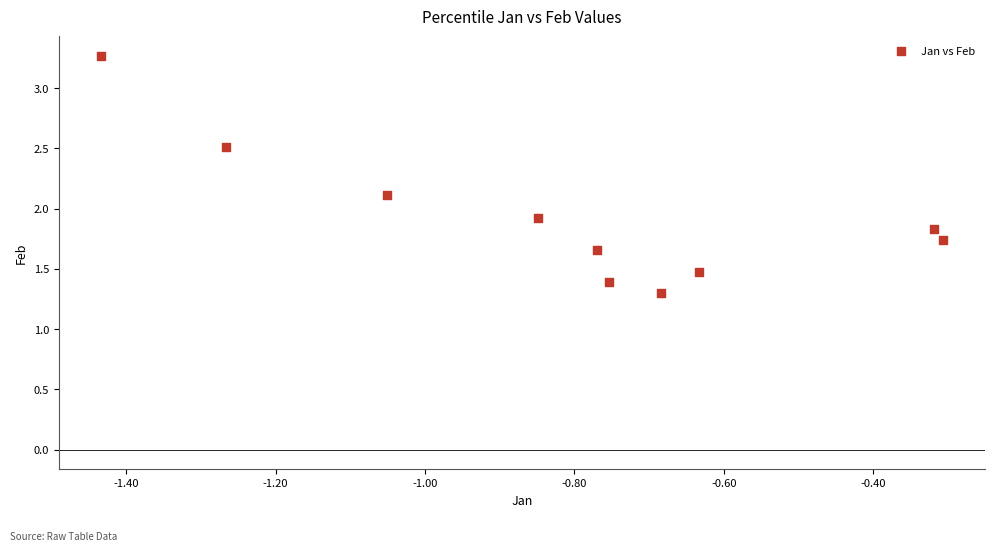

What is the range of Y values (max minus min)?

2.0